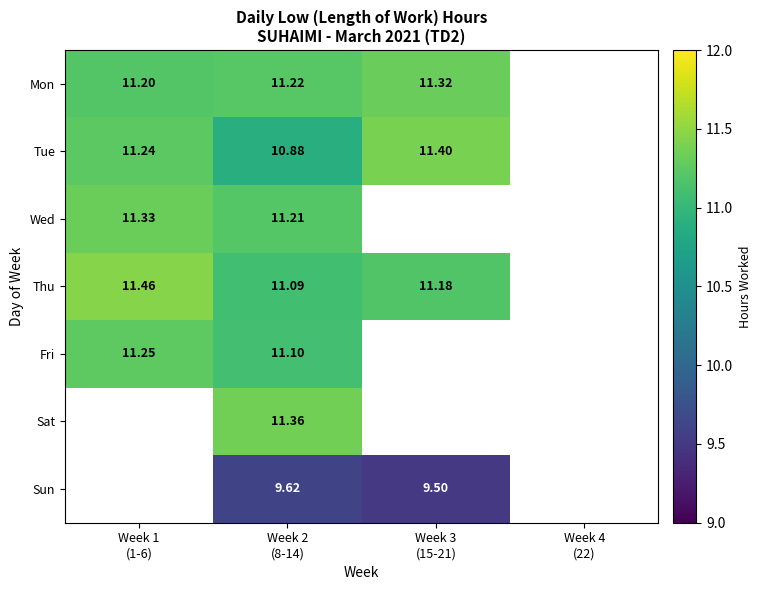

List the labels in order of Wed value, largest first.

Week 1 (1-6), Week 2 (8-14), Week 3 (15-21), Week 4 (22)